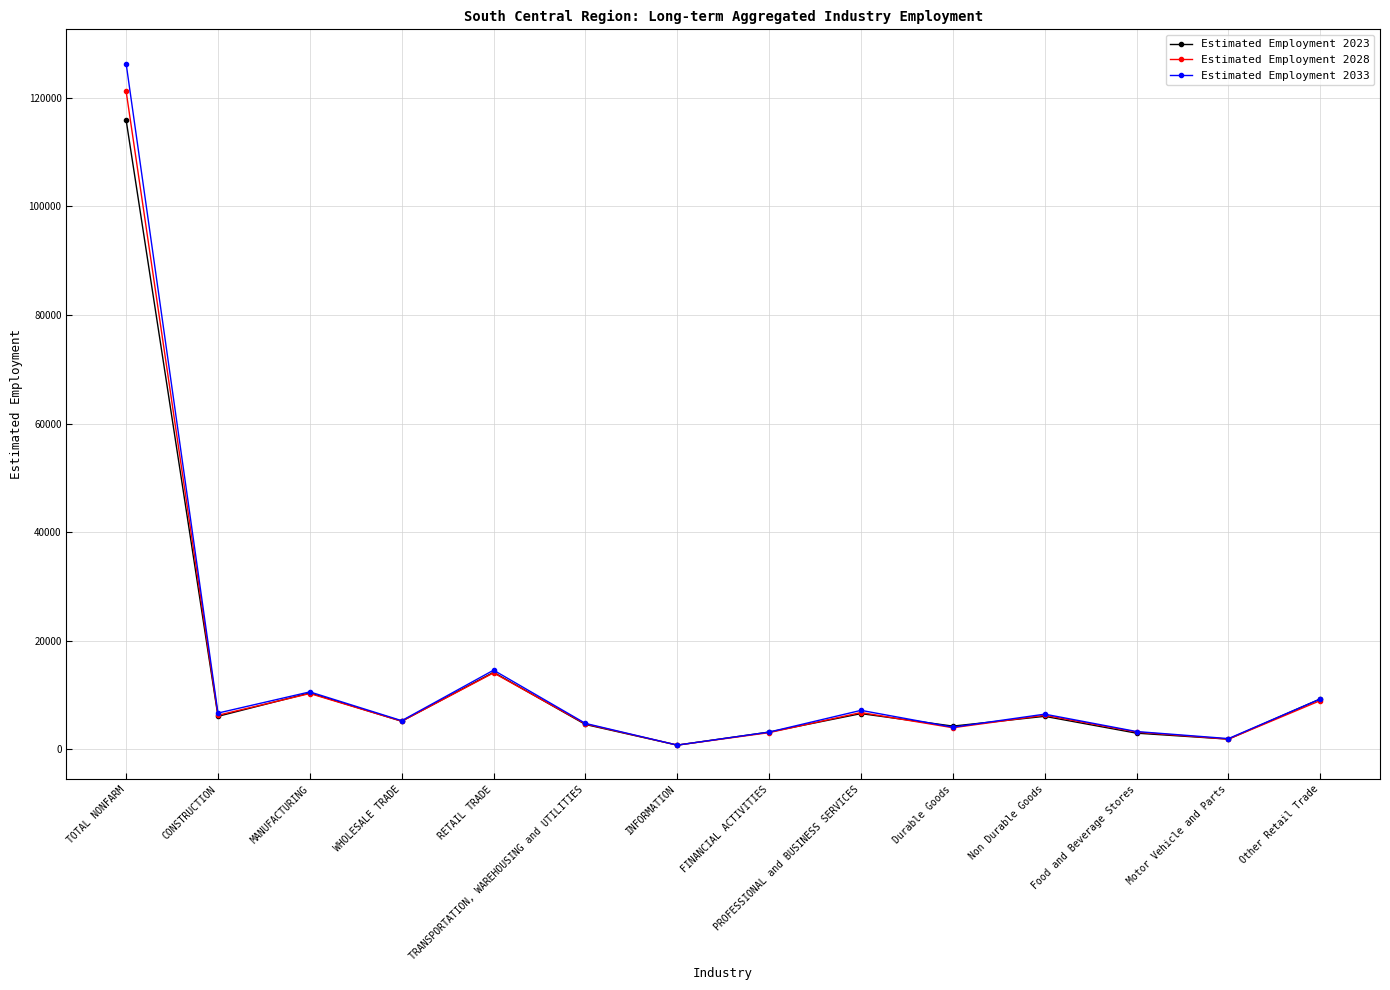

True or false: Estimated Employment 2033 has more than 2 interior local peaks.

True